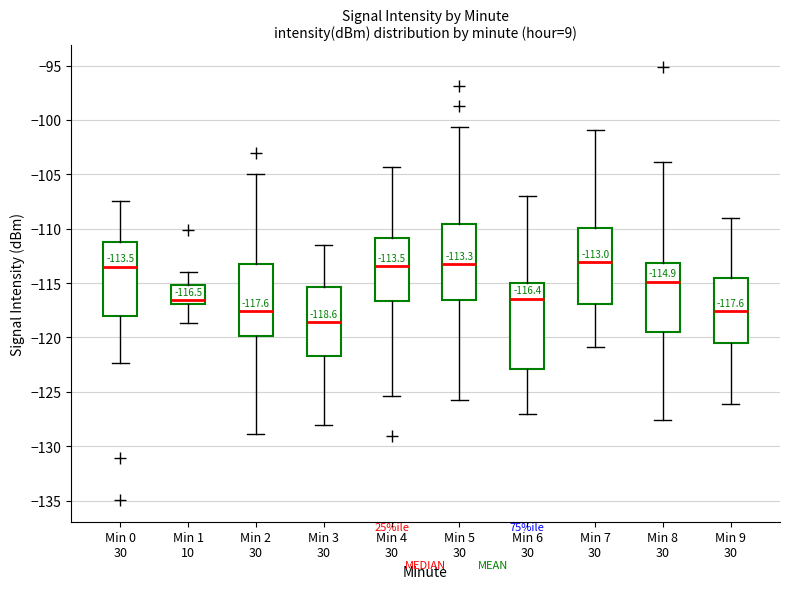

Comparing the boxes themselves (not the whiskers), which one is the tallest?

Min 6 30